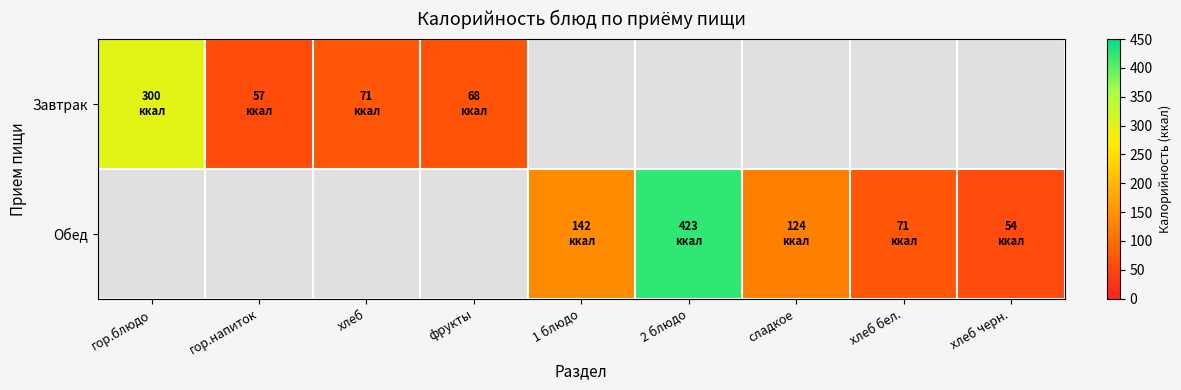

Which series changed the most between 2 блюдо and хлеб черн.?

Обед